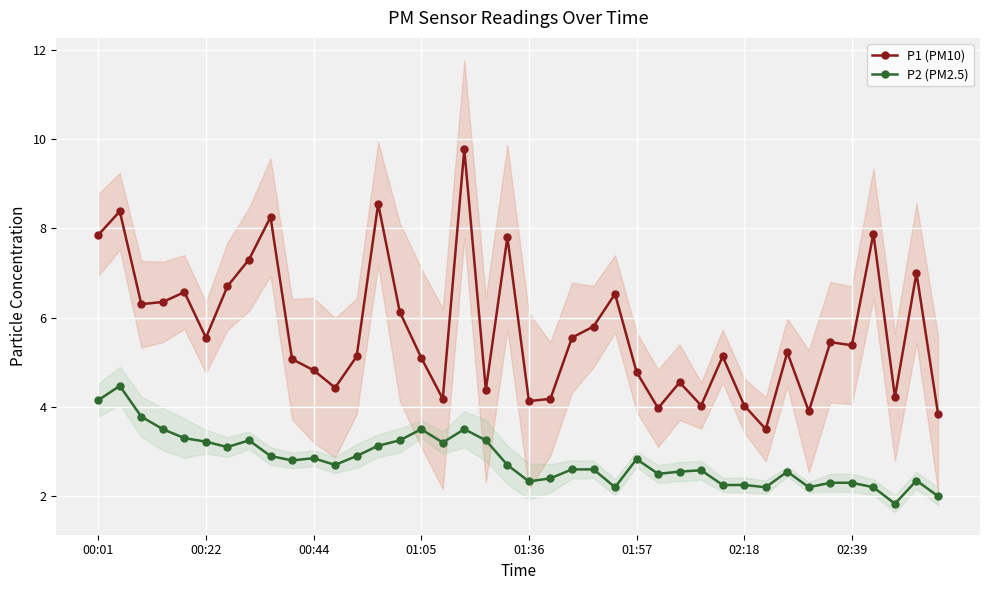

True or false: P1 (PM10) and P2 (PM2.5) intersect in this chart.

False